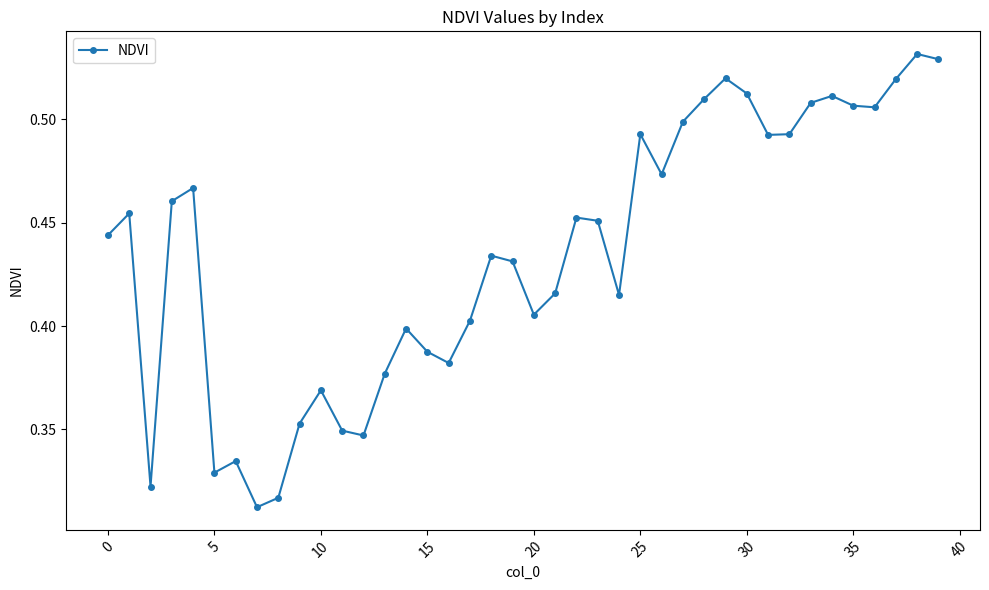

True or false: there are more than 2 points higher than both neighbors.

True